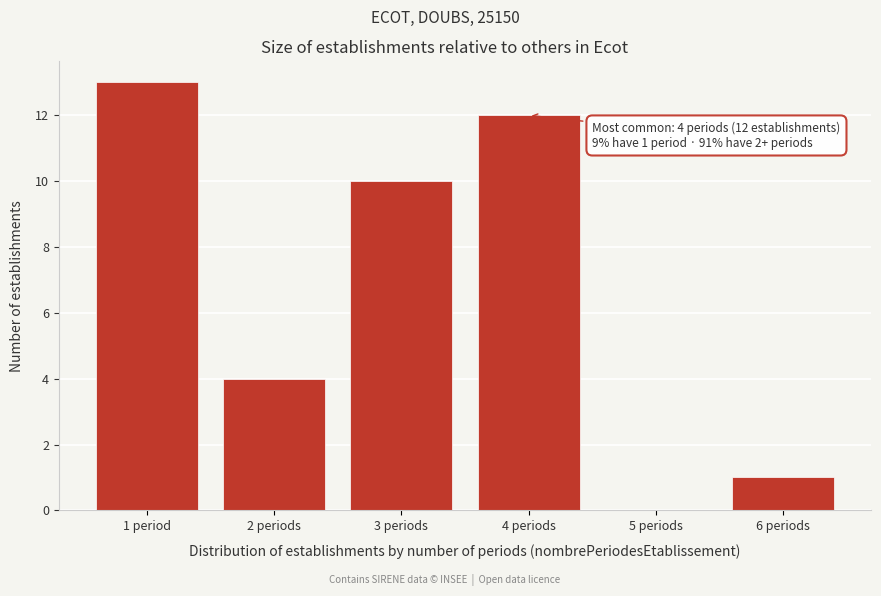

Reading left to right, transcribe all the data shown in this chart.

1 period=13	2 periods=4	3 periods=10	4 periods=12	5 periods=0	6 periods=1